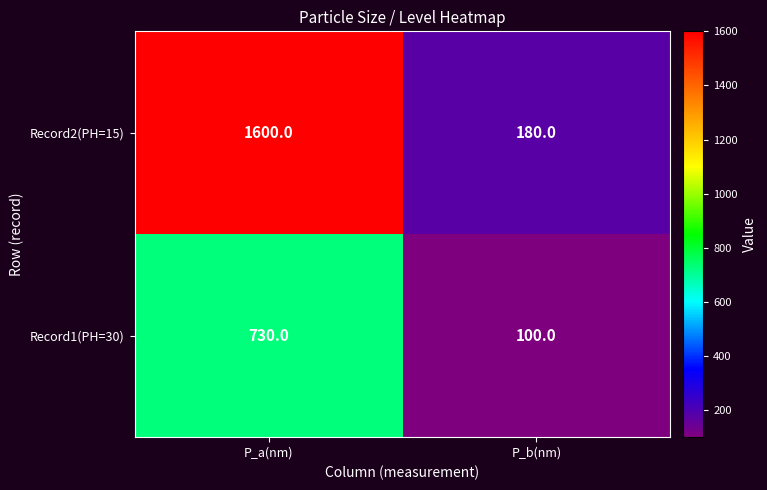

The value of Record1(PH=30) at P_a(nm) is 1308. True or false?

False